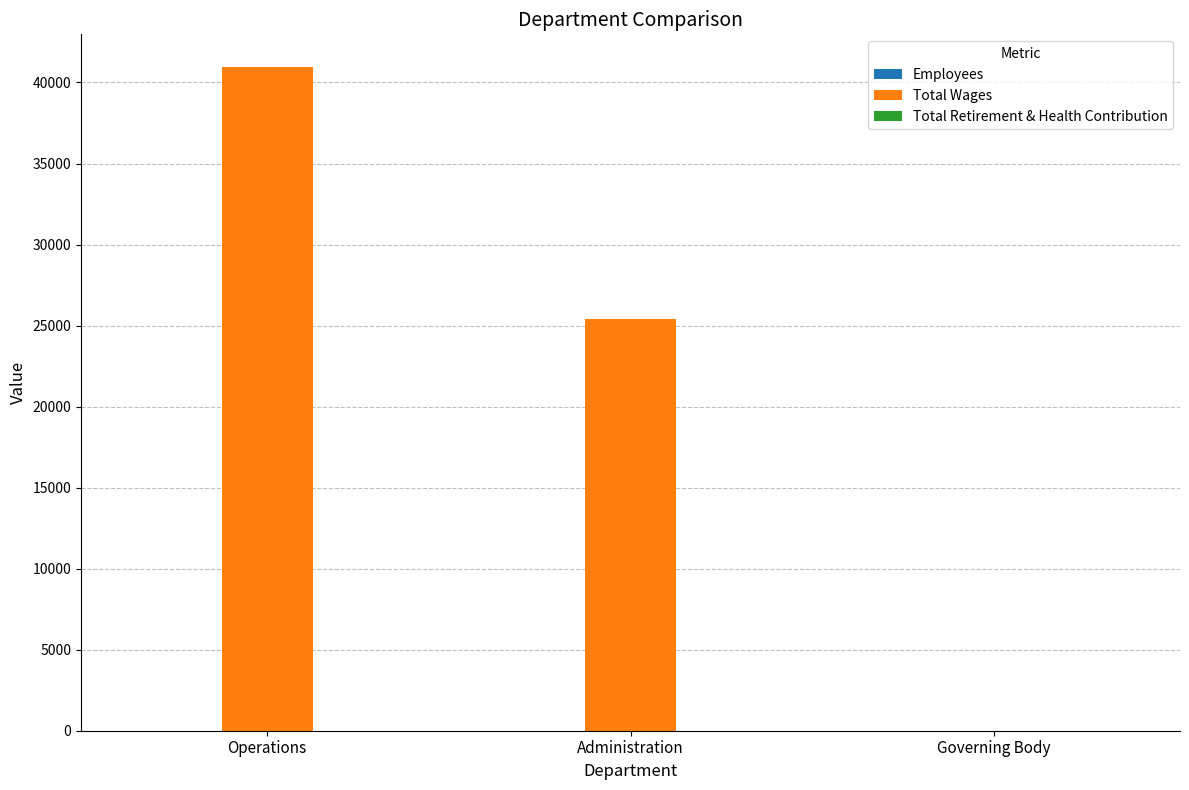

Which series has the widest spread of values?

Total Wages